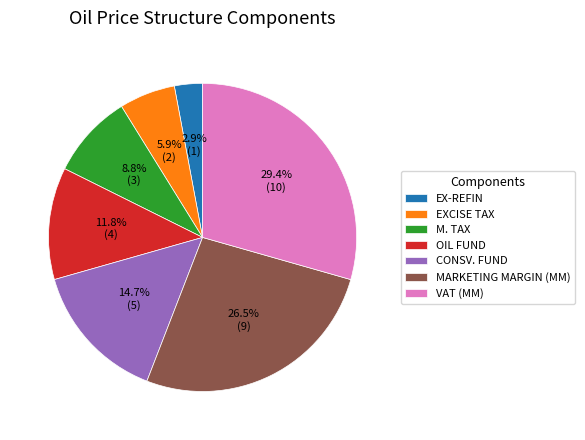

The EXCISE TAX slice represents 14% of the pie. True or false?

False